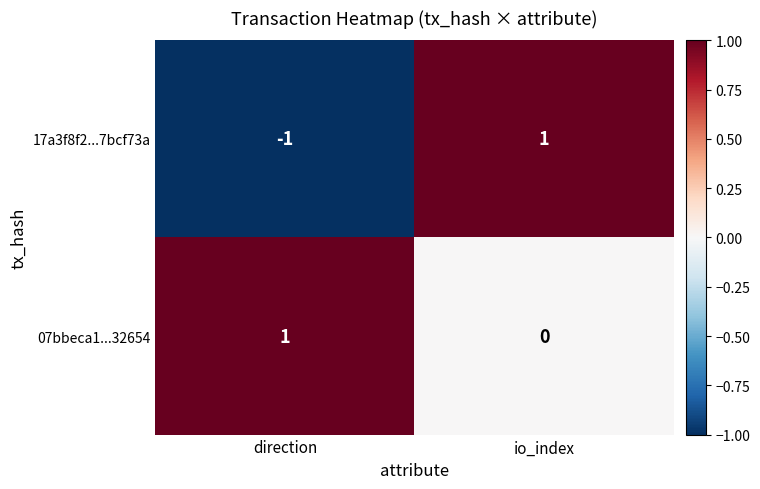

At which category is the sum across all series the highest?

io_index